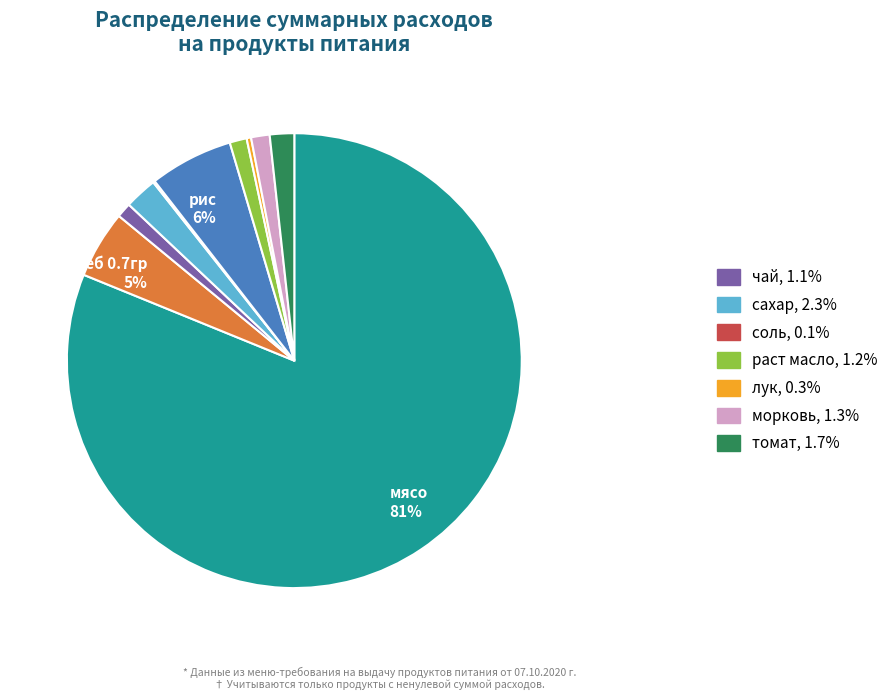

To the nearest percent, what is the average slice percentage?

10%